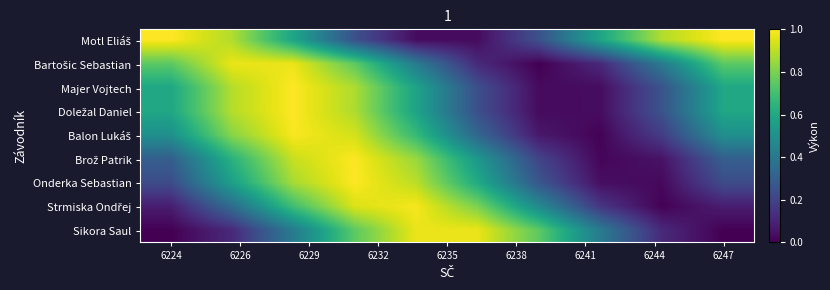

At how many categories does at least one series exceed 0?

10